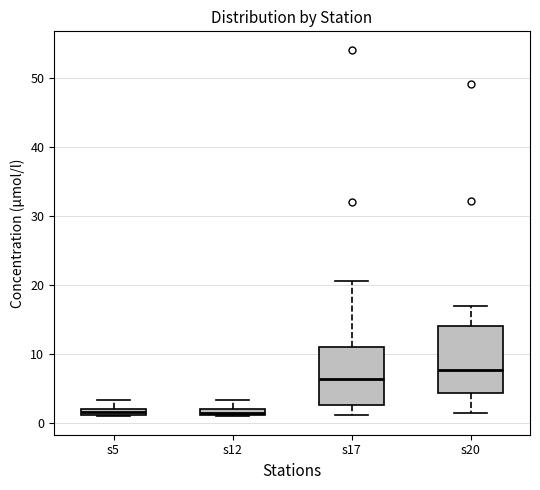

Where does the median line of the box for s17 sit on the y-axis? The values are not printed on the chart, so give them approximately, as read against the axis.

6